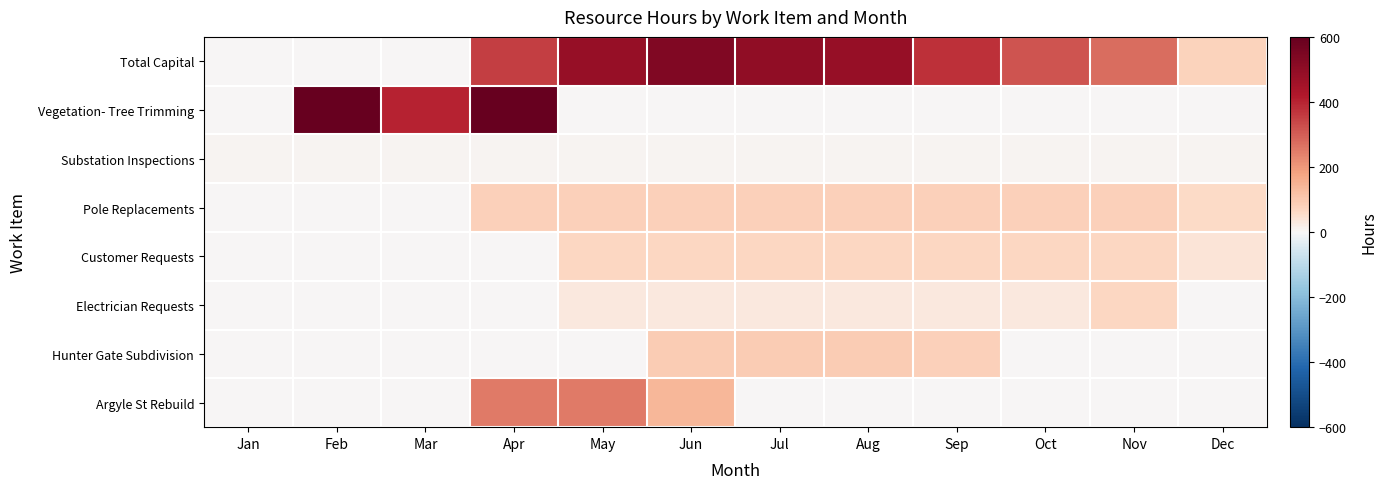

At how many categories does at least one series exceed 368?

8